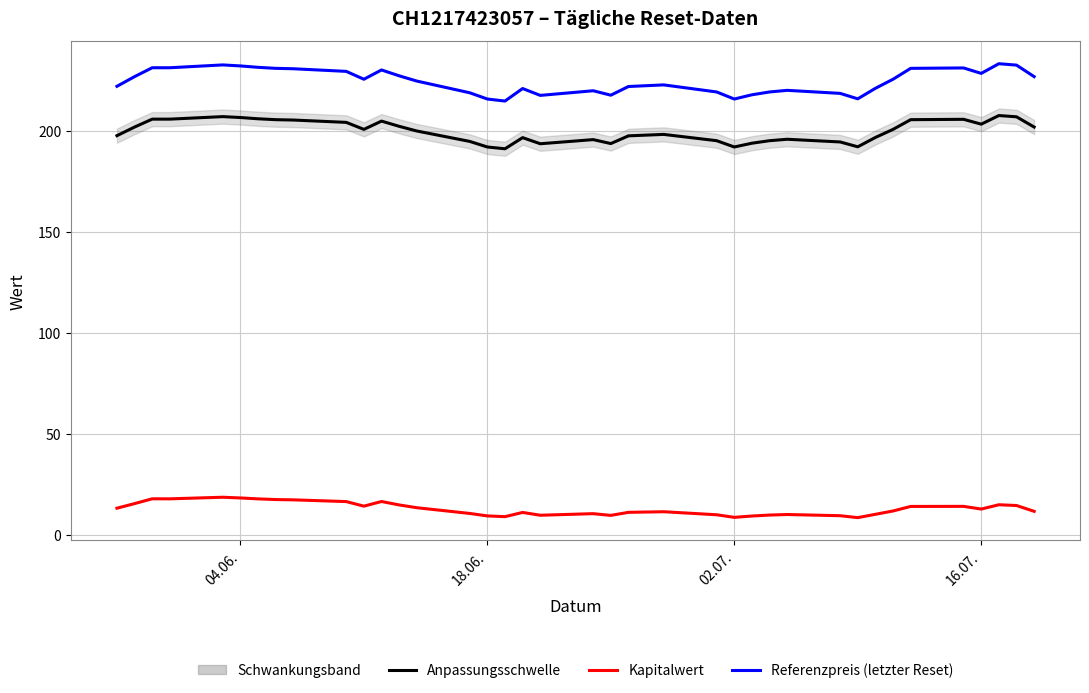

At how many categories does at least one series exceed 73?

39